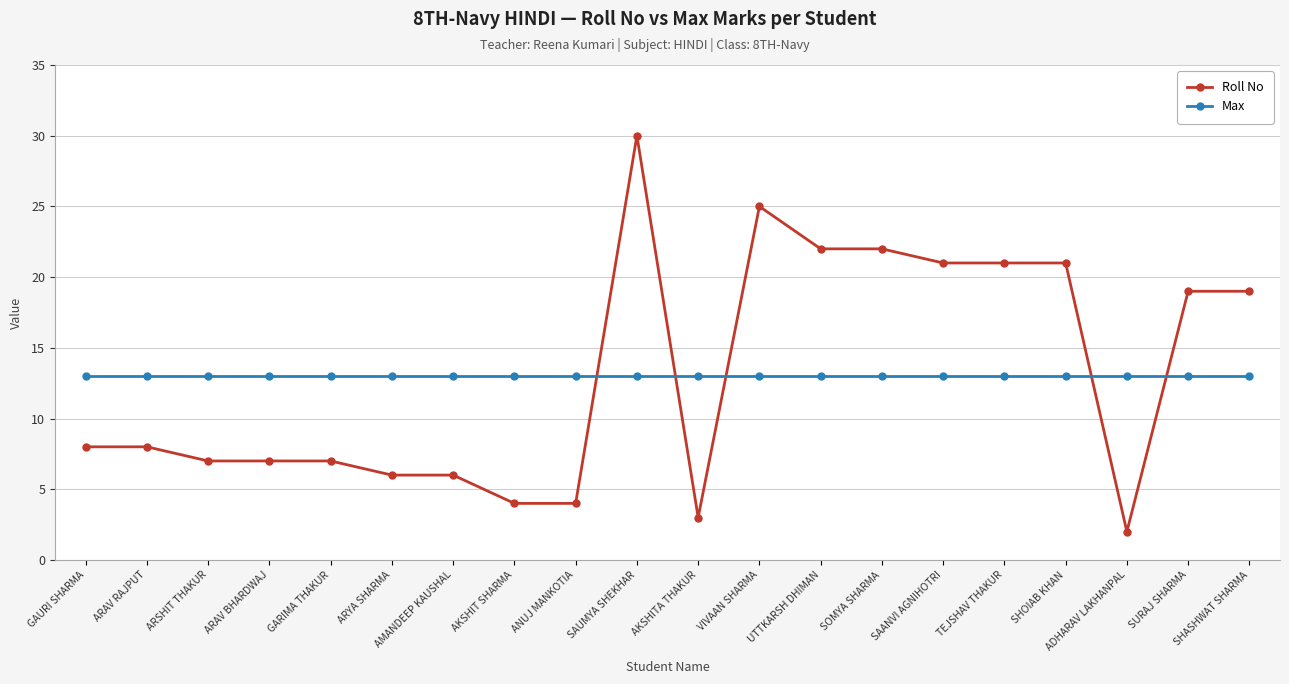

What is the difference between the maximum and minimum values in the Roll No series?

28